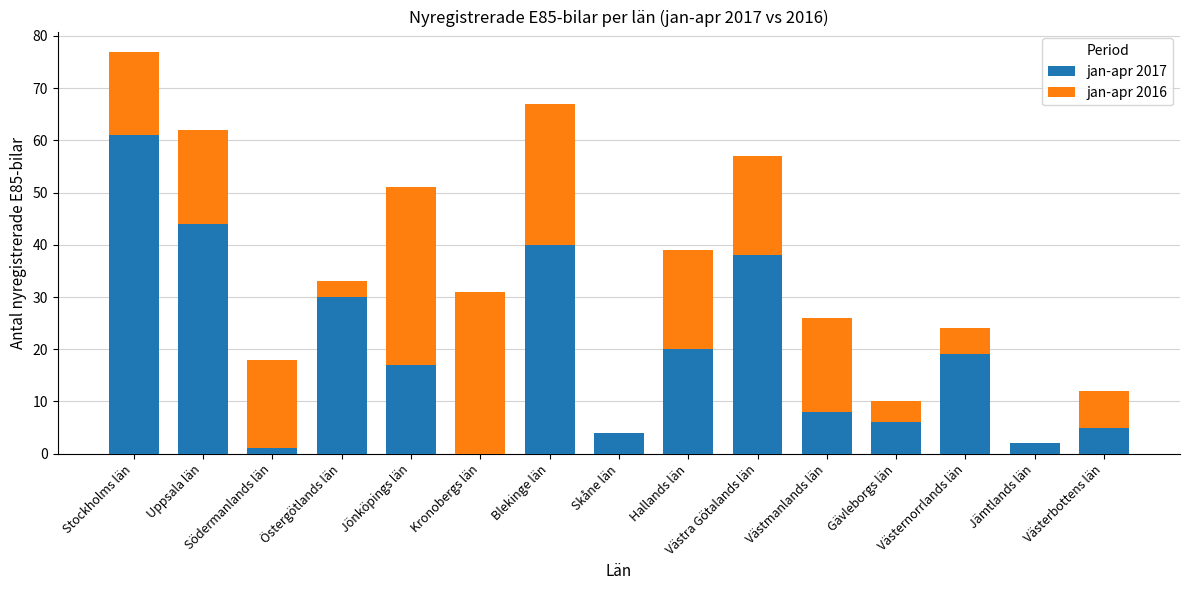

The jan-apr 2017 series shows 12 at Uppsala län. True or false?

False